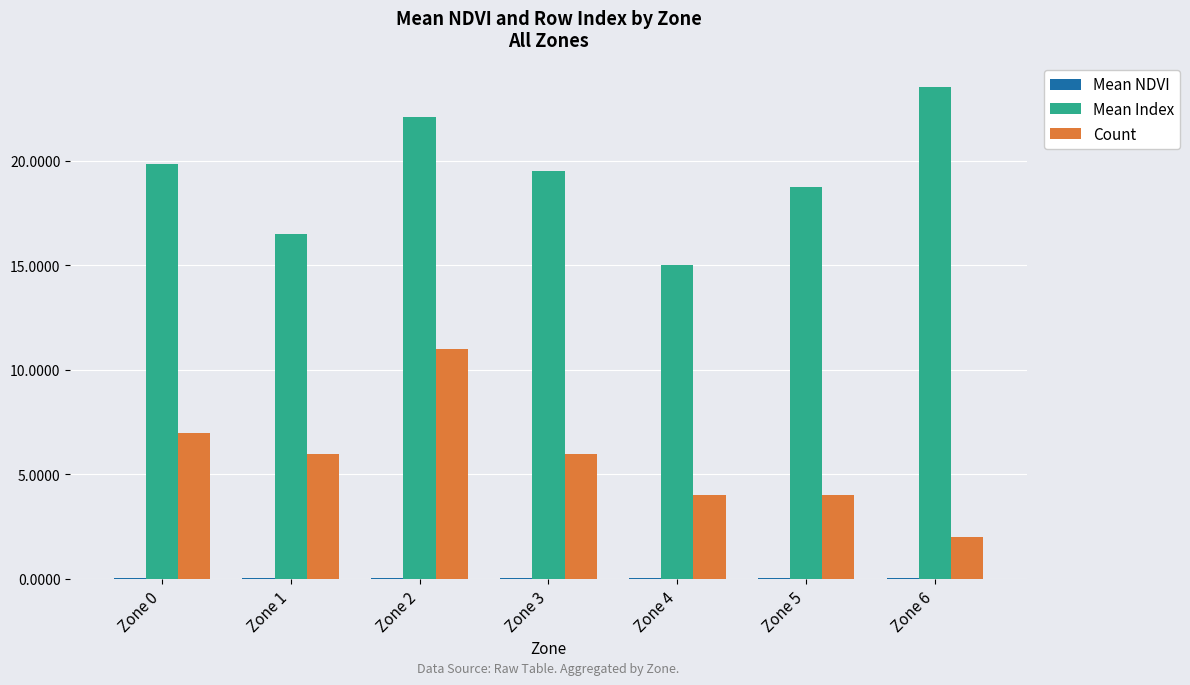

Which series changed the most between Zone 1 and Zone 6?

Mean Index